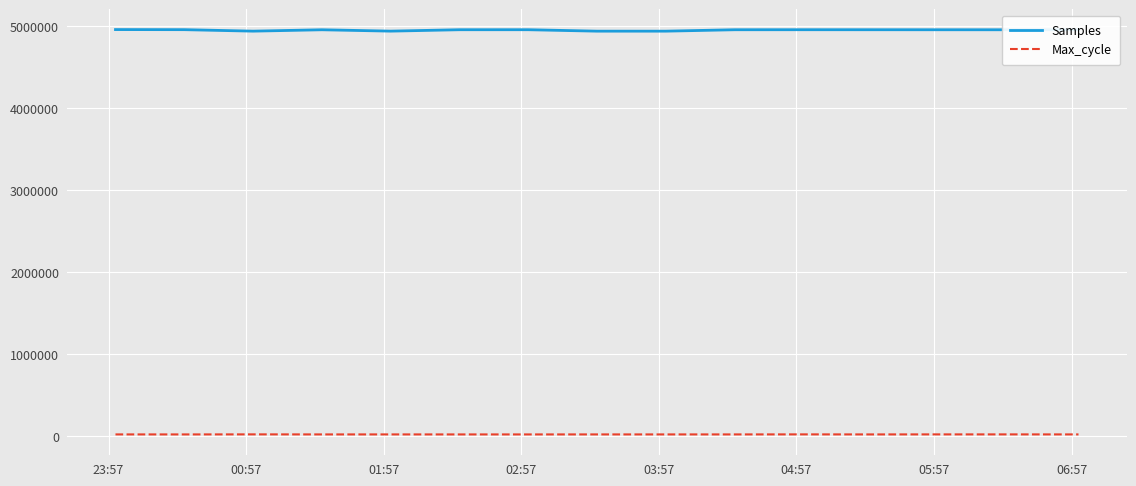

List the series in order of their peak value, lowest first.

Max_cycle, Samples